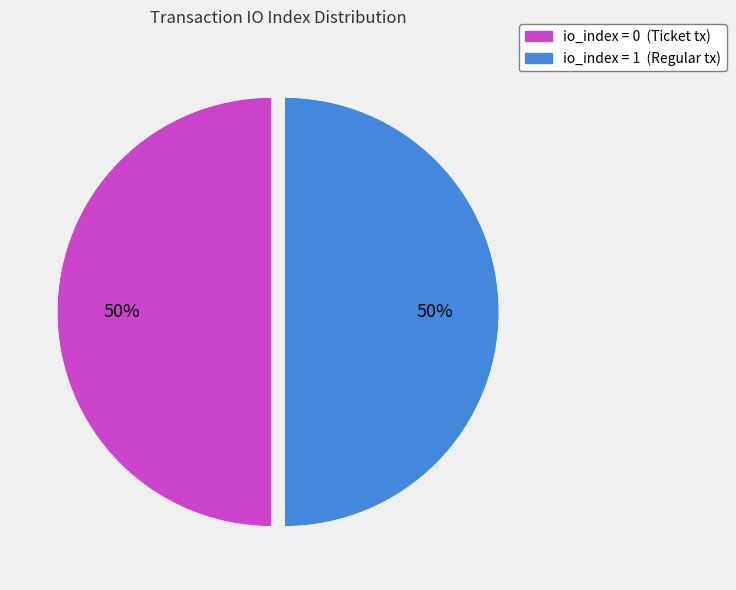

To the nearest percent, what is the average slice percentage?

50%